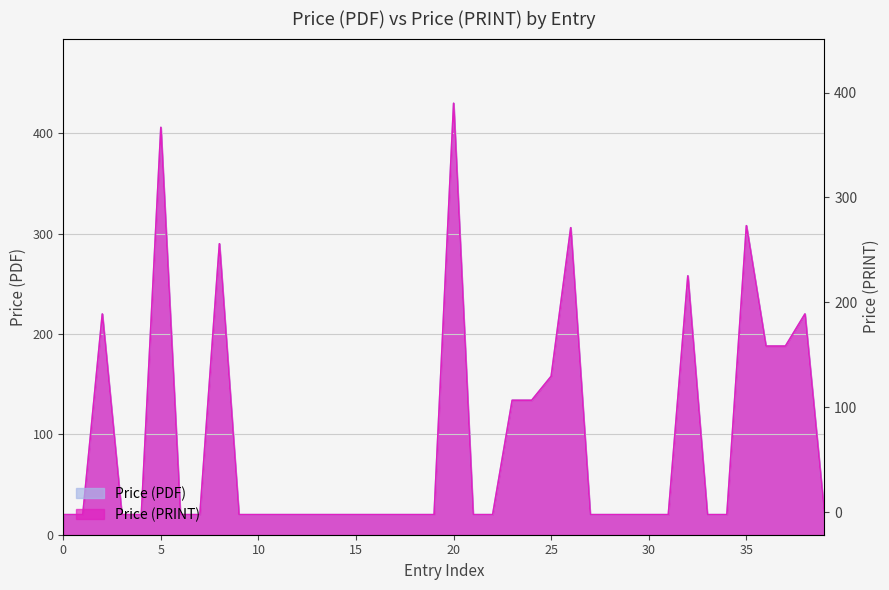

Rank the series at 18 from lowest to highest value.

Price (PDF), Price (PRINT)